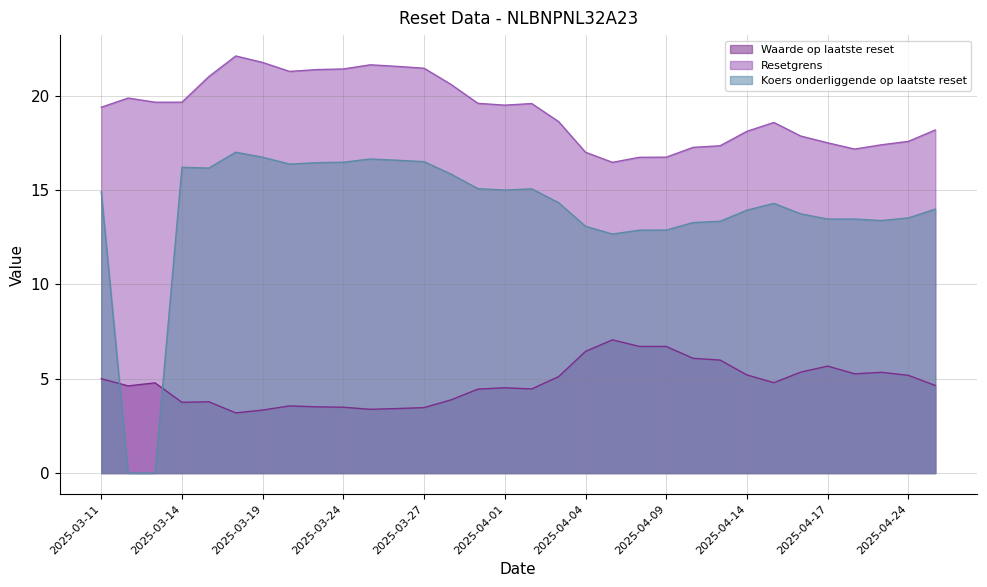

Rank the series at 2025-04-09 from highest to lowest value.

Resetgrens, Koers onderliggende op laatste reset, Waarde op laatste reset